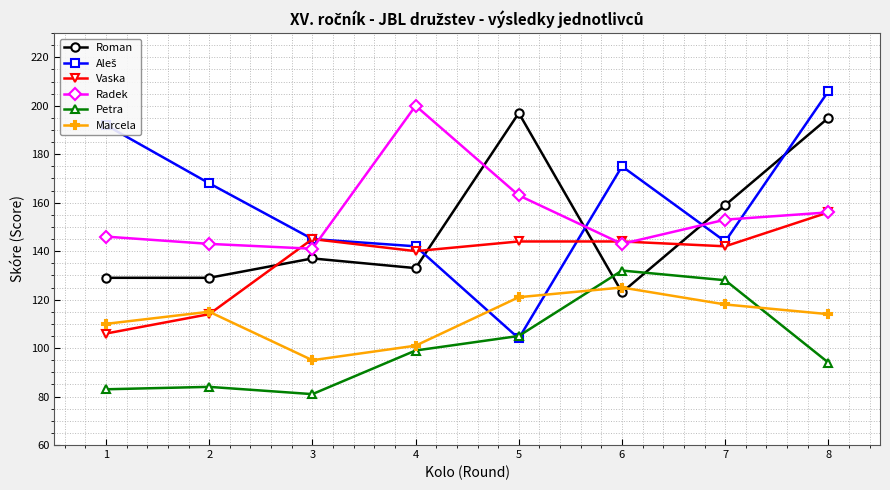

True or false: Petra and Radek intersect in this chart.

False